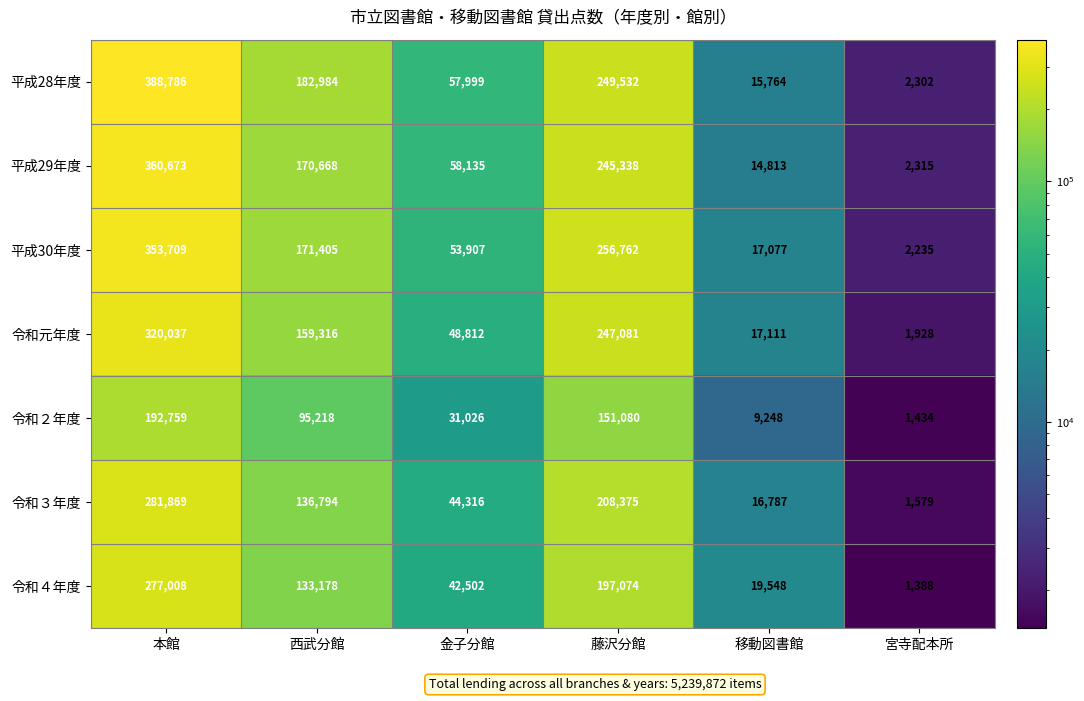

Rank the categories by 令和４年度 value from lowest to highest.

宮寺配本所, 移動図書館, 金子分館, 西武分館, 藤沢分館, 本館